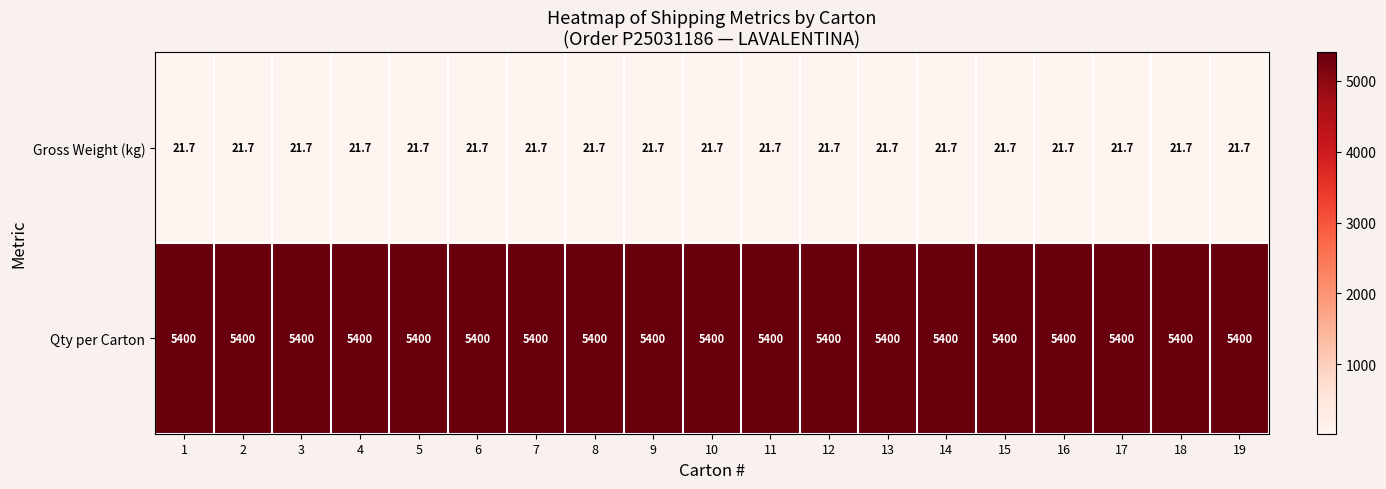

Rank the series by their average value, from lowest to highest.

Gross Weight (kg), Qty per Carton